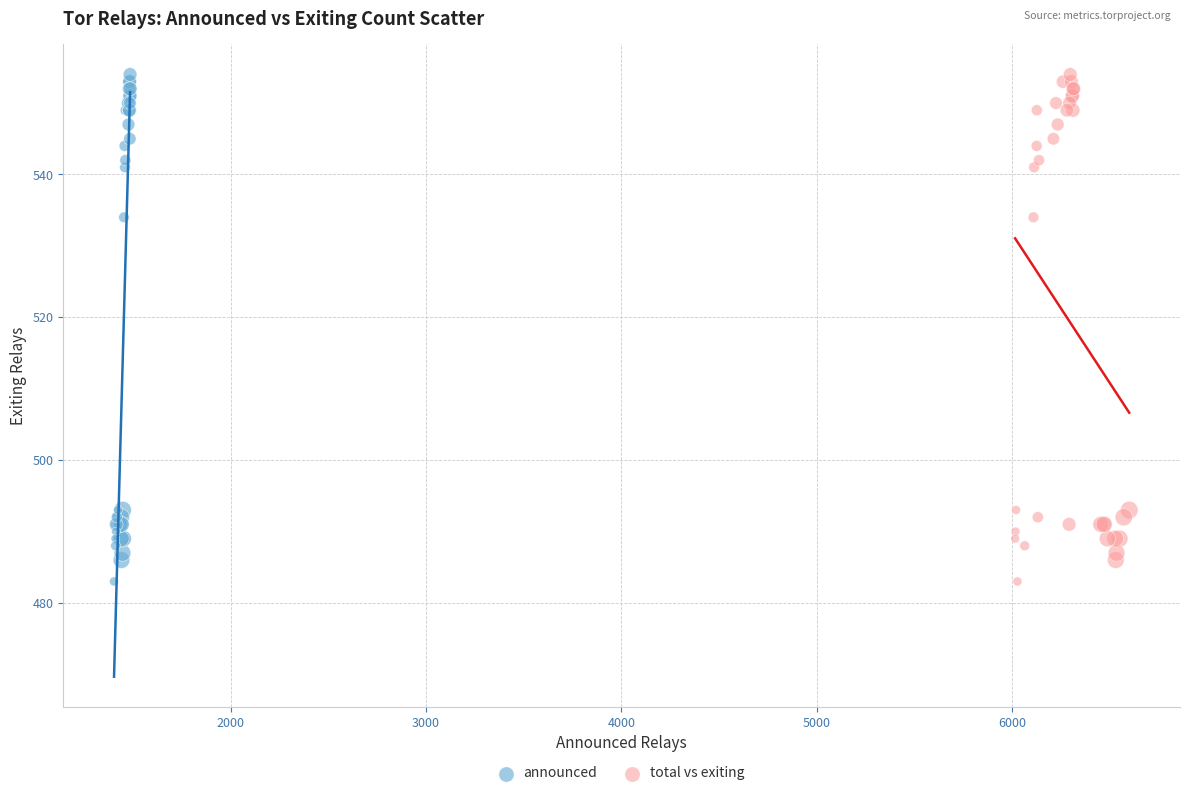

What are all the series names shown in the legend?

announced, total vs exiting